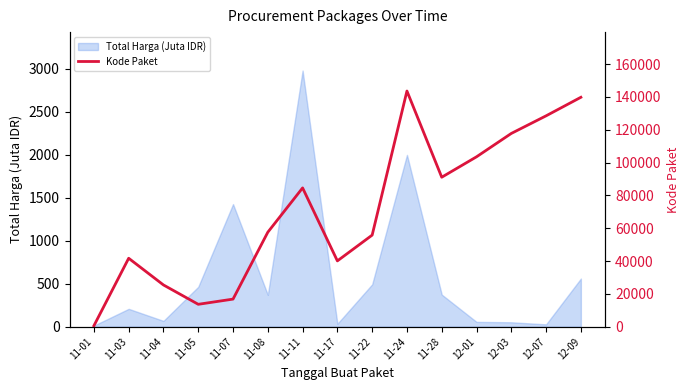

Which category has the lowest value across all series?

11-01